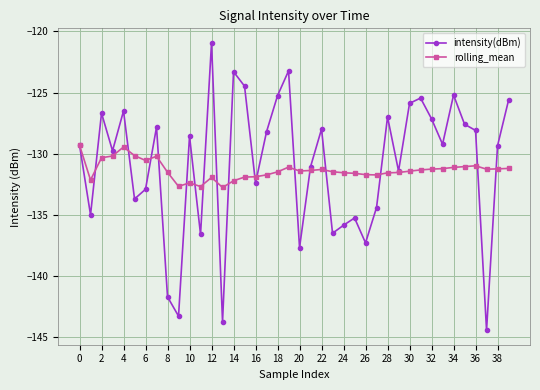

Does the chart have visible grid lines?

Yes